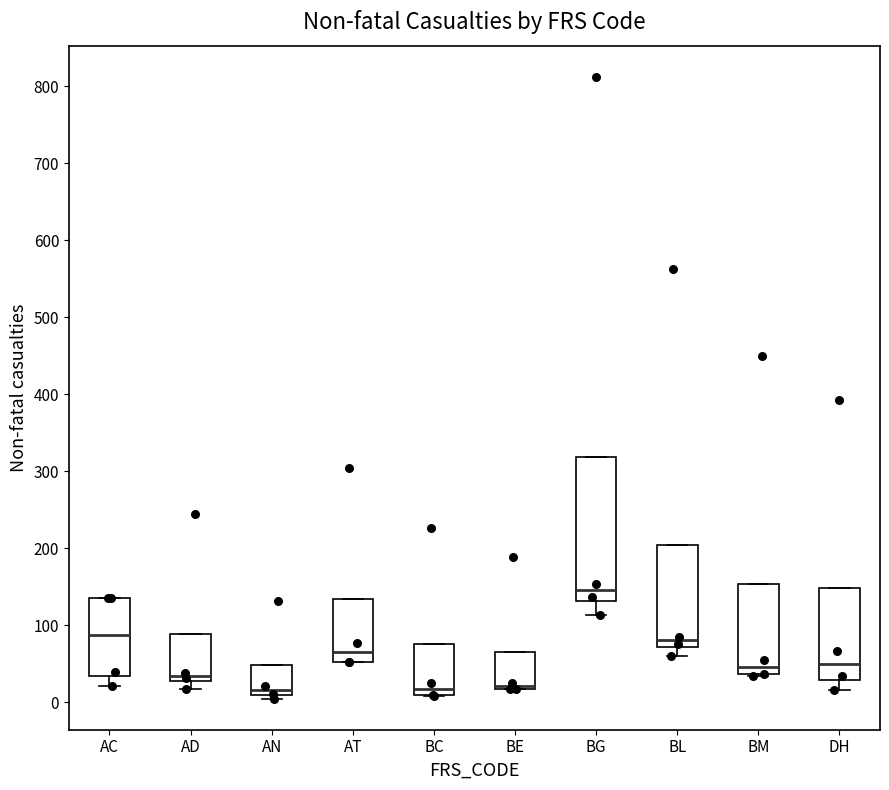

Reading left to right, read every box against the y-axis: the position of its median line, the range the box covers, and the ends of its whiskers. The values are not printed on the chart, so give them approximately, as read against the axis.

AC: median 90, box 30 to 140, whiskers 20 to 140
AD: median 40, box 30 to 90, whiskers 20 to 90
AN: median 20, box 10 to 50, whiskers 10 (just below the box's lower edge) to 50
AT: median 70, box 50 to 130, whiskers 50 to 130
BC: median 20, box 10 to 80, whiskers 10 to 80
BE: median 20 (just above the box's lower edge), box 20 to 70, whiskers 20 to 70
BG: median 150, box 130 to 320, whiskers 110 to 320
BL: median 80, box 70 to 200, whiskers 60 to 200
BM: median 50, box 40 to 150, whiskers 40 to 150
DH: median 50, box 30 to 150, whiskers 20 to 150